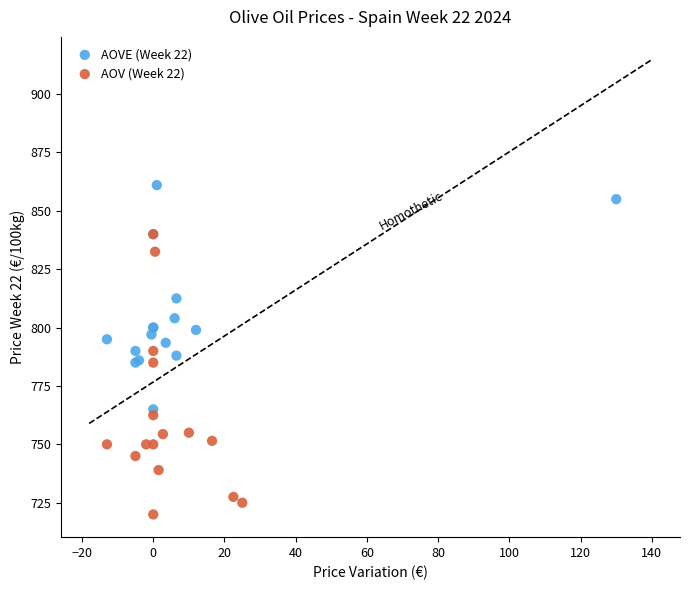

Which series contains the lowest Y value?

AOV (Week 22)